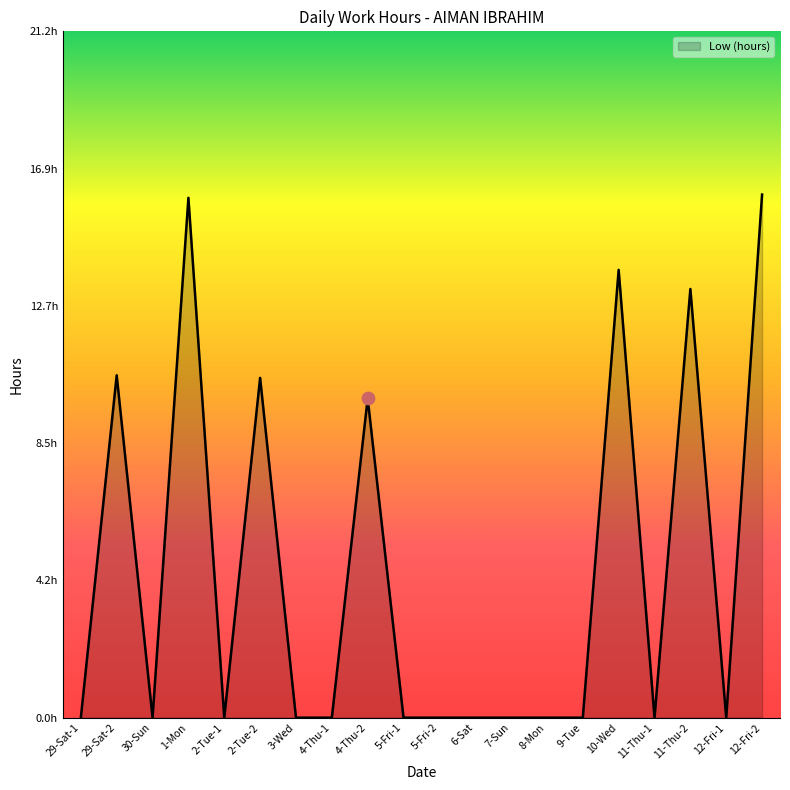

What is the change in value from 2-Tue-2 to 5-Fri-1?

-10.5